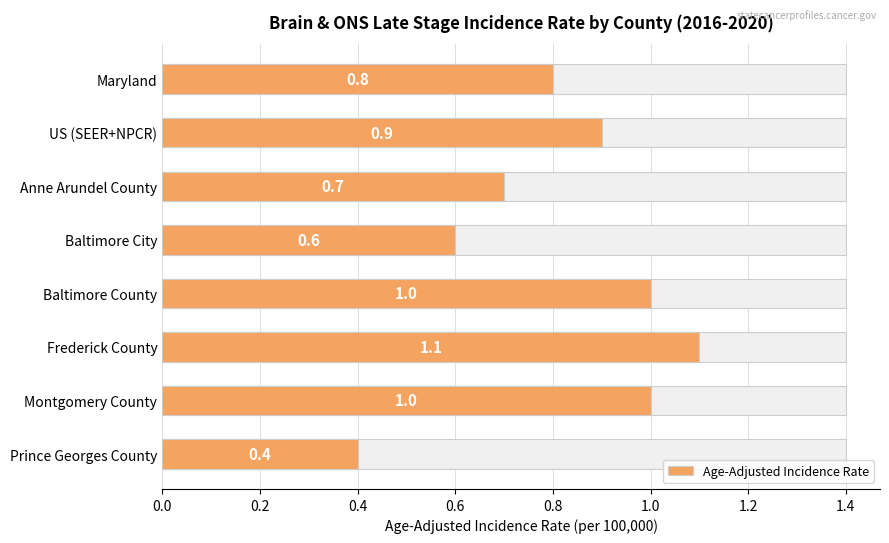

How many bars are there in total?

8